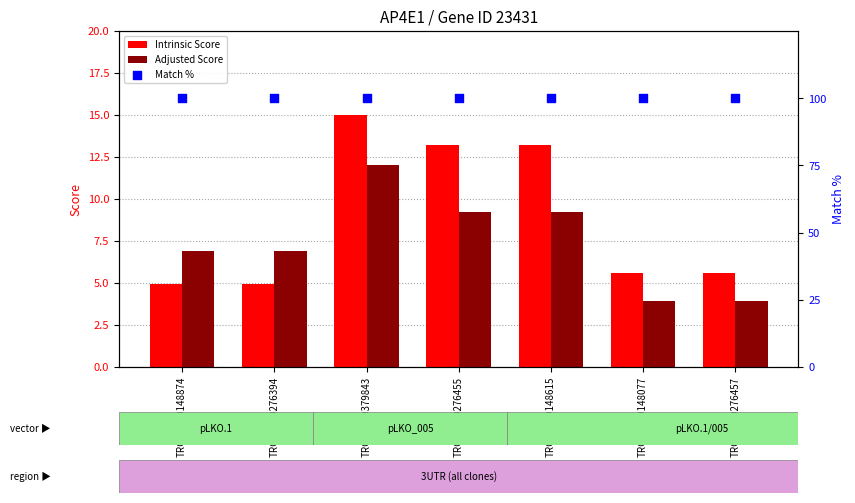

At which category is the sum across all series the highest?

TRCN0000379843